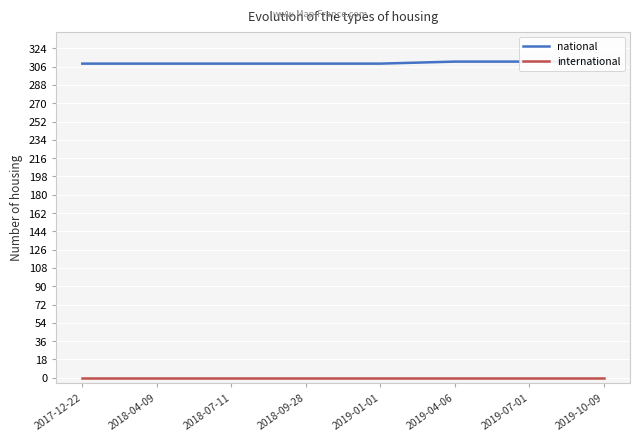

What is the value of the national point at the 4th from the left?

309